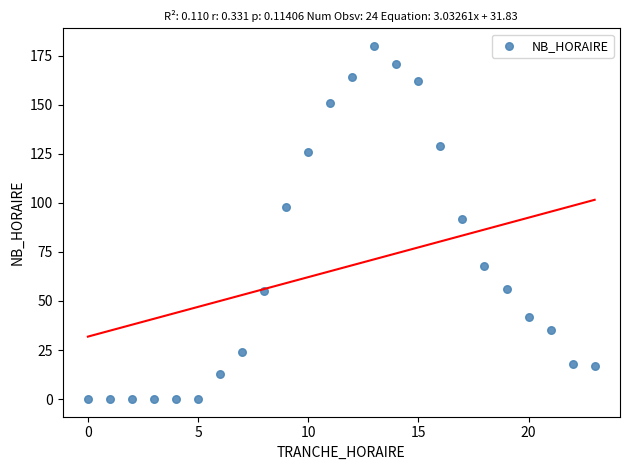

What Y value in the scatter plot is closest to 90?

92